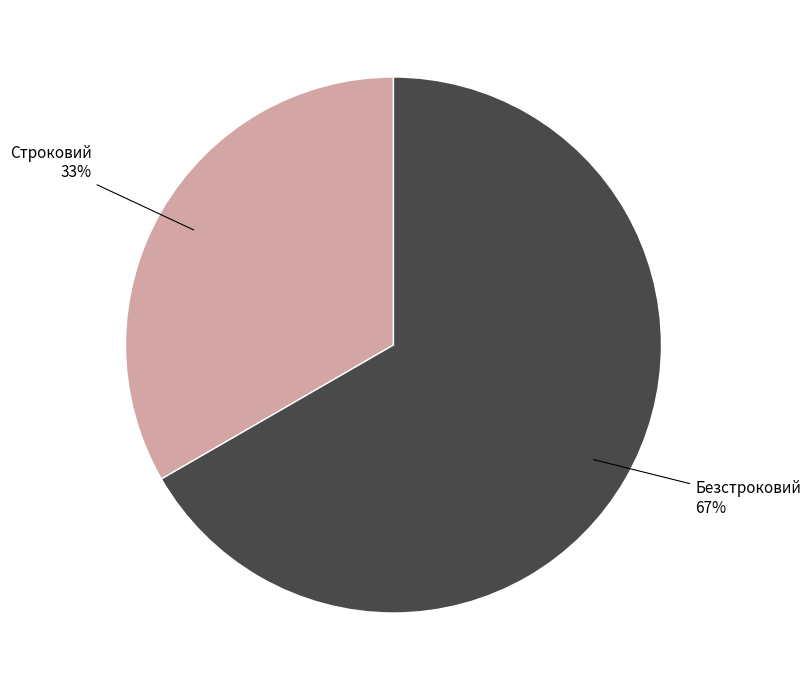

How many segments does this pie chart have?

2